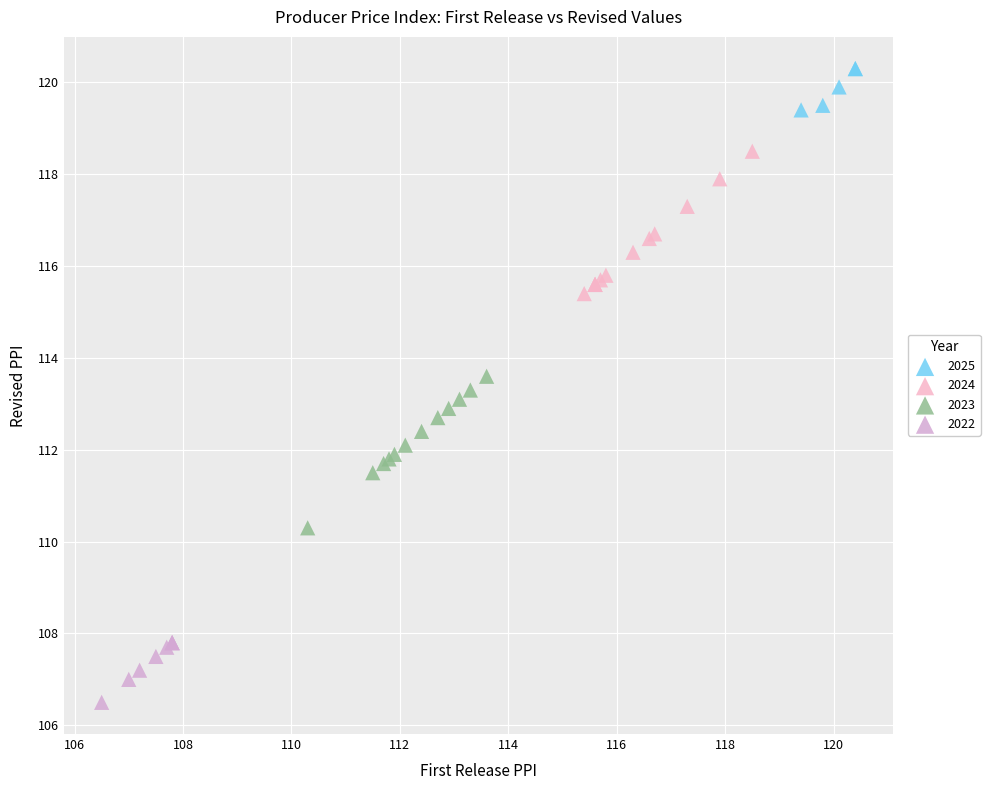

Which series contains the lowest Y value?

2022